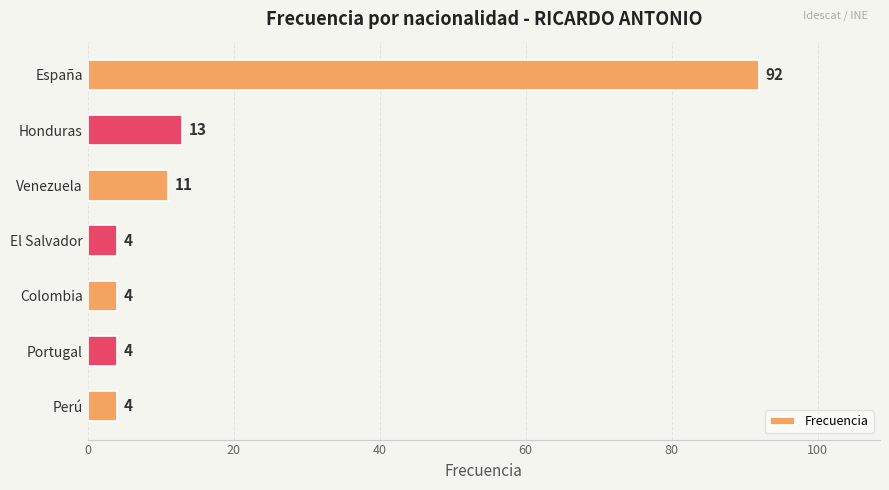

Approximately how many times larger is the value at Colombia compared to Perú?

1.0